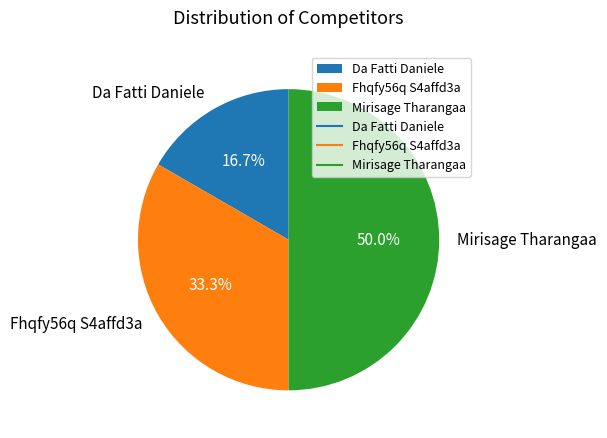

How many segments does this pie chart have?

3